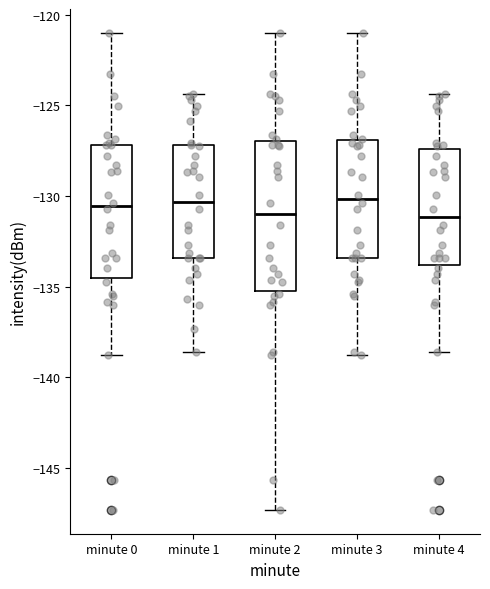

Reading left to right, read every box against the y-axis: the position of its median line, the range the box covers, and the ends of its whiskers. The values are not printed on the chart, so give them approximately, as read against the axis.

minute 0: median -130.5, box -134.5 to -127.0, whiskers -139.0 to -121.0
minute 1: median -130.5, box -133.5 to -127.0, whiskers -138.5 to -124.5
minute 2: median -131.0, box -135.0 to -127.0, whiskers -147.5 to -121.0
minute 3: median -130.0, box -133.5 to -127.0, whiskers -139.0 to -121.0
minute 4: median -131.0, box -134.0 to -127.5, whiskers -138.5 to -124.5